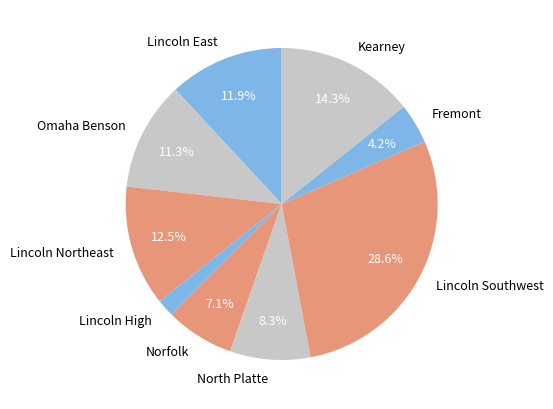

How many segments does this pie chart have?

9